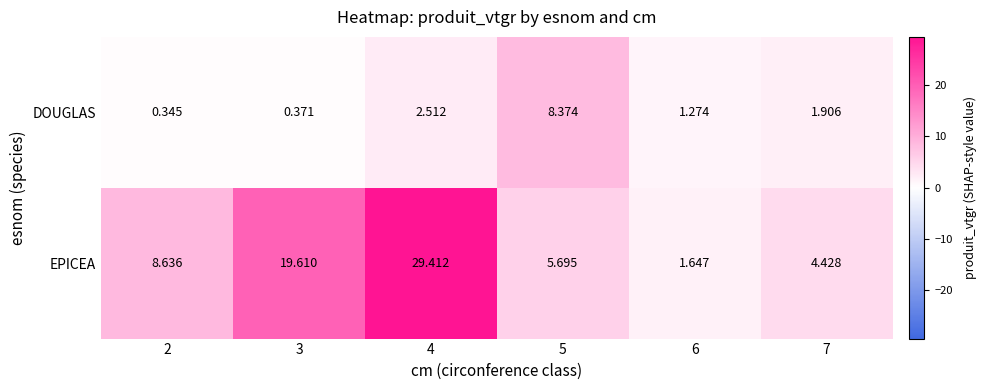

Rank the series by their maximum value, from highest to lowest.

EPICEA, DOUGLAS